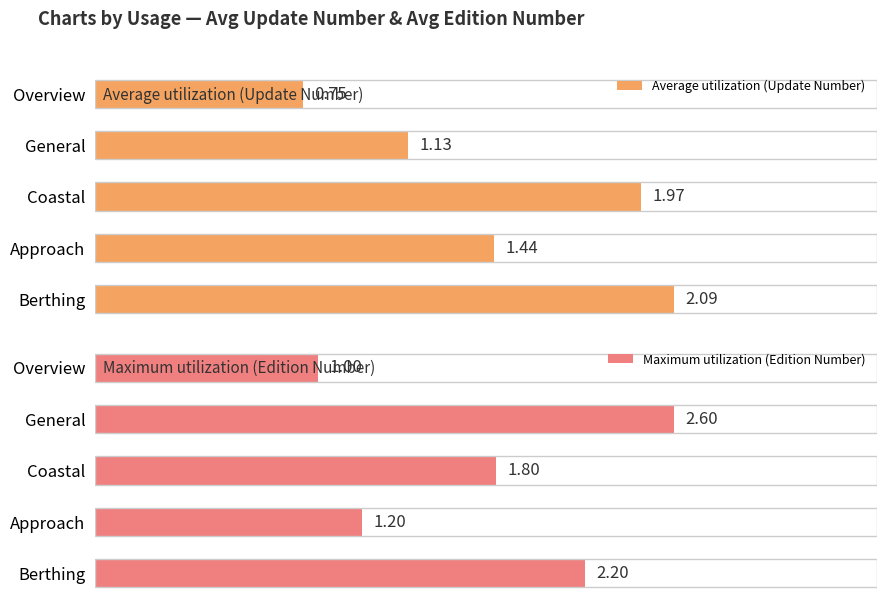

What is the sum of all Maximum utilization (Edition Number) values?

8.8